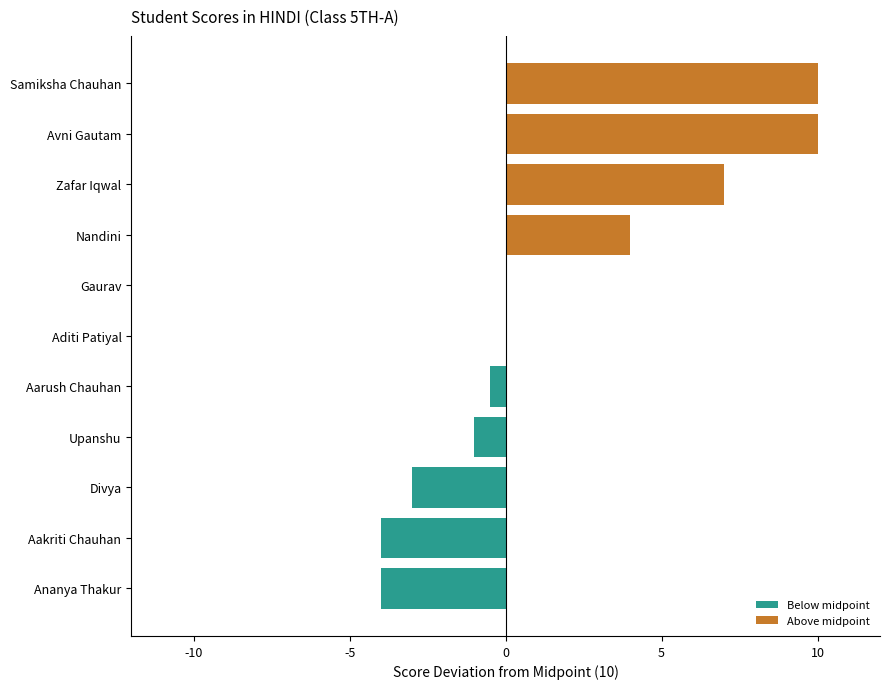

Between Avni Gautam and Aditi Patiyal, which is larger?

Avni Gautam